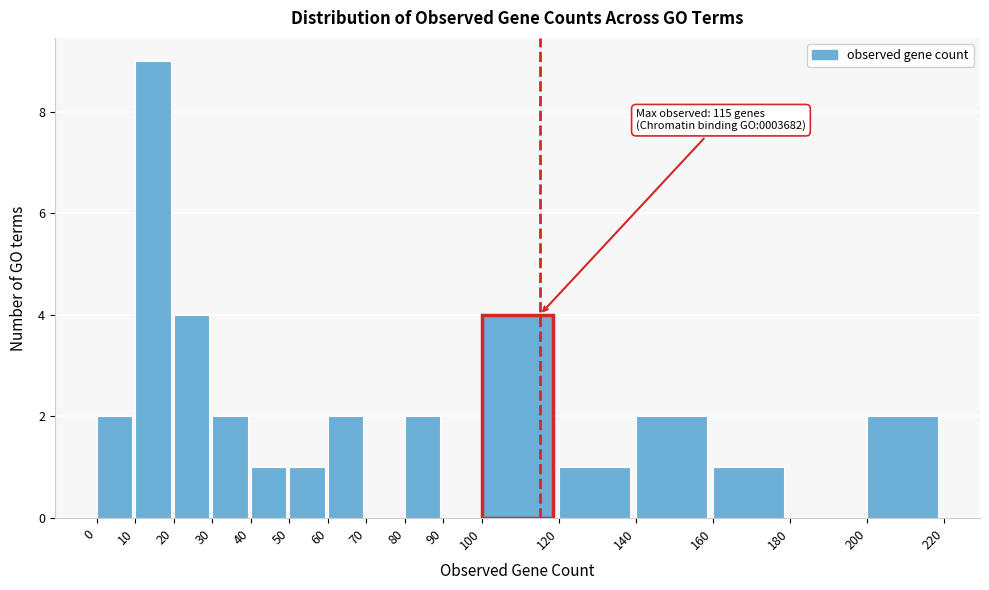

Over which range of the x-axis is the bar tallest?

10 to 20